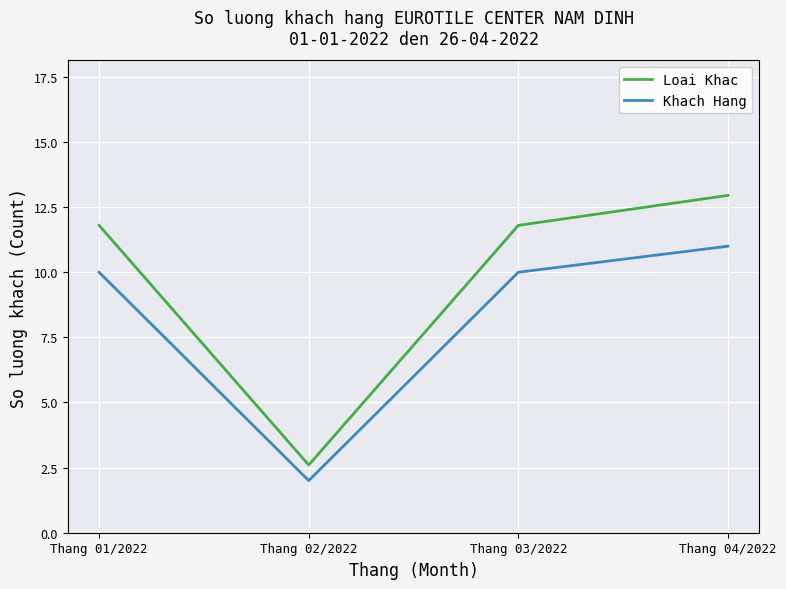

What is the difference between the highest and lowest values at Thang 03/2022?

1.8